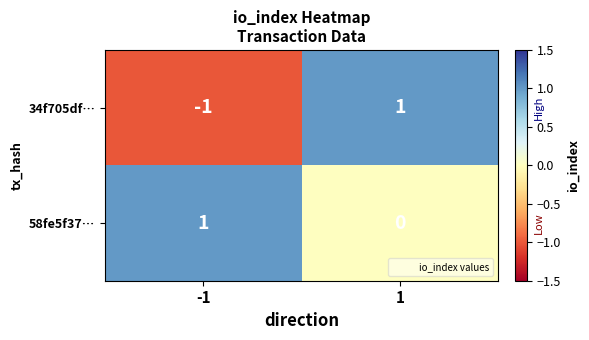

Which series has the largest total across all categories?

58fe5f37…